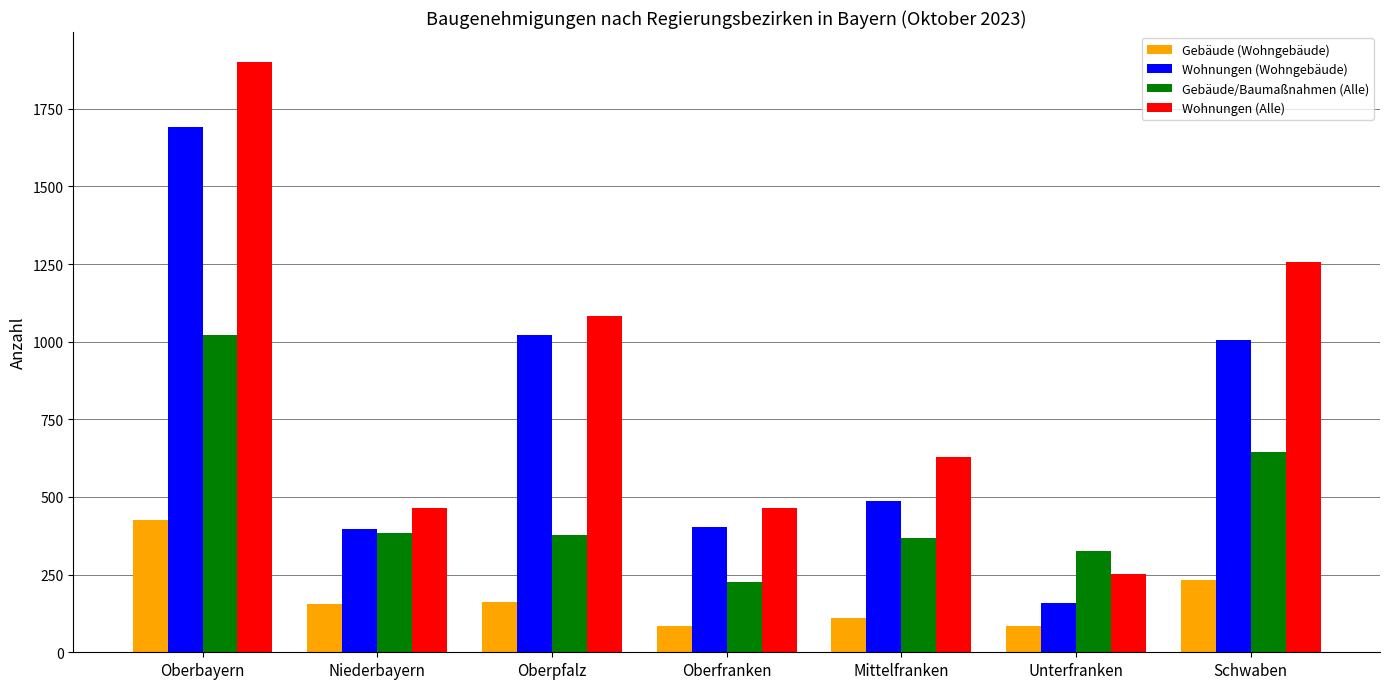

How many series are shown in this chart?

4